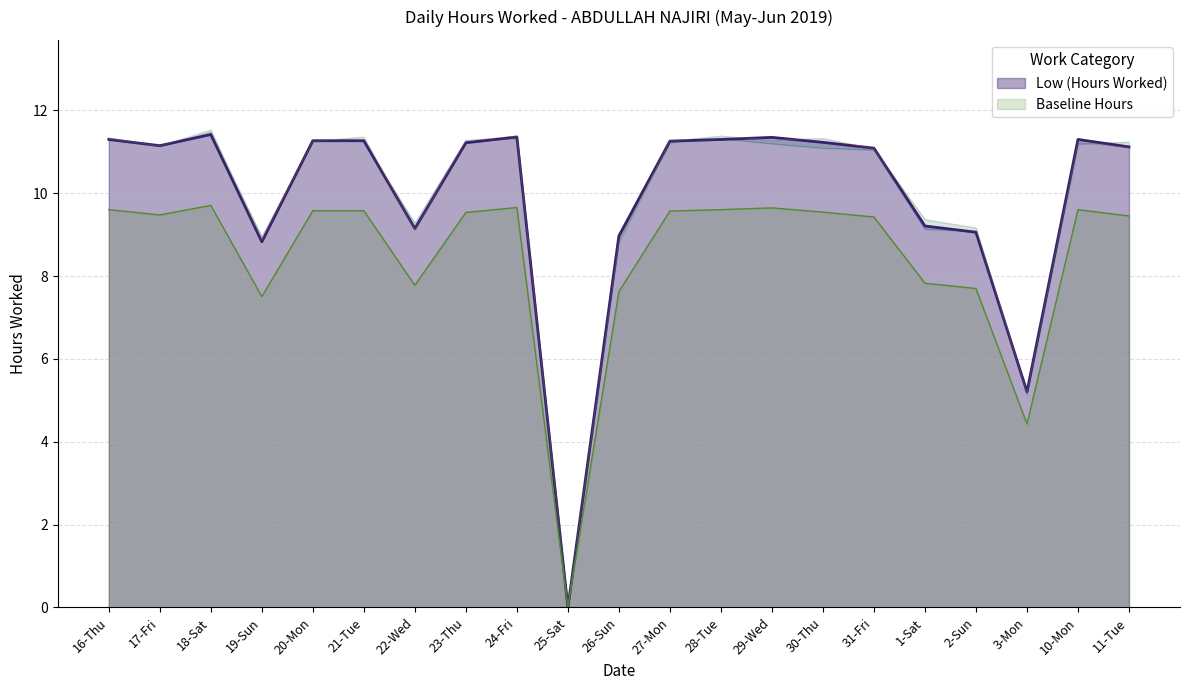

What is the sum of all values?

176.9